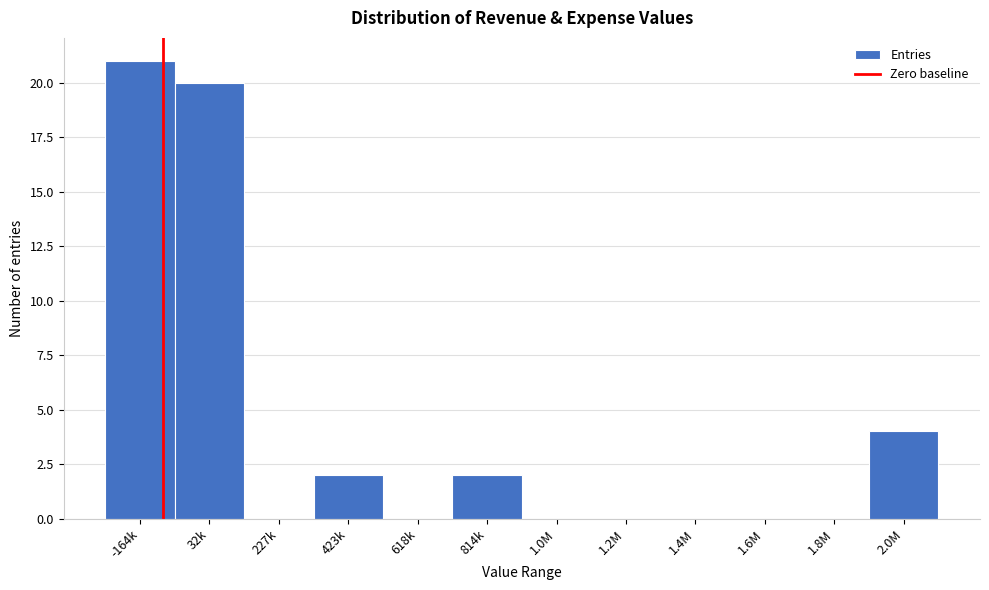

Reading left to right, what are all the values shown in this chart?

-164k=21	32k=20	227k=0	423k=2	618k=0	814k=2	1.0M=0	1.2M=0	1.4M=0	1.6M=0	1.8M=0	2.0M=4